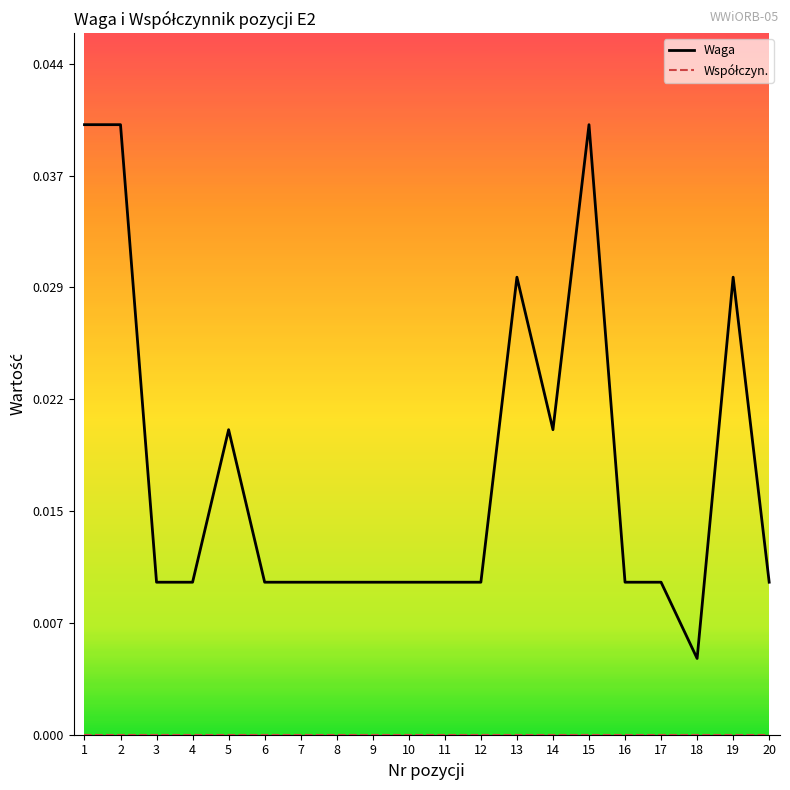

The value of Waga at 1 is 0.1. True or false?

False